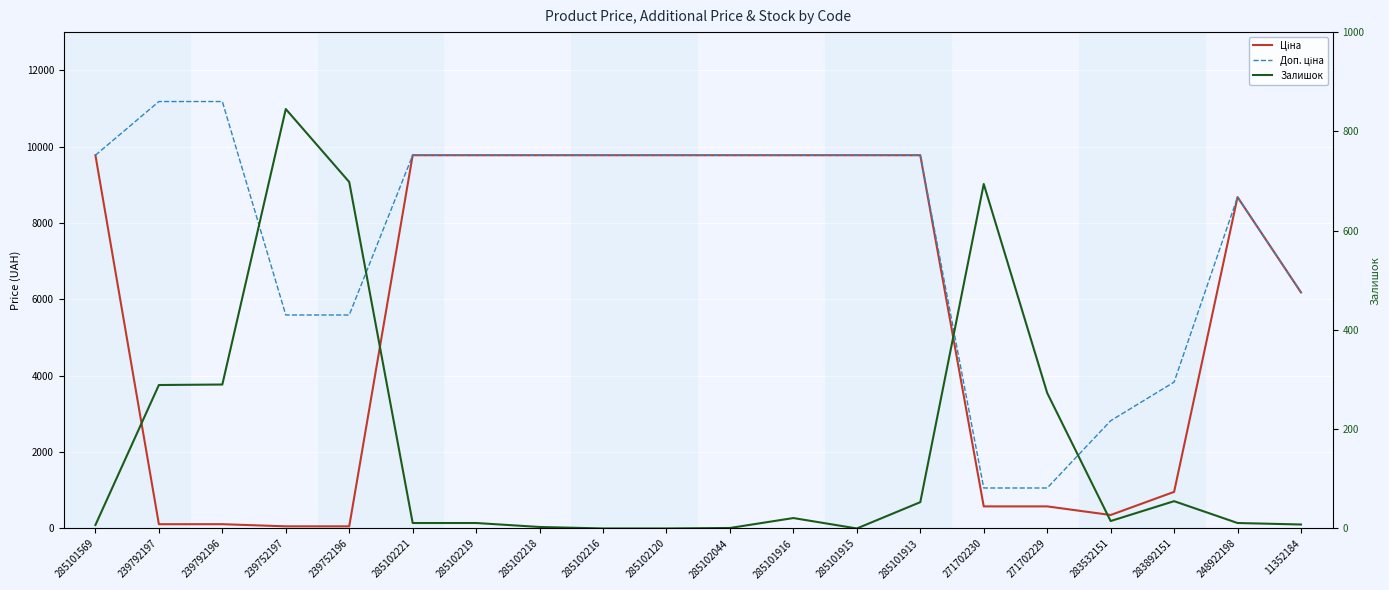

Where is the first local minimum for Ціна?

283532151